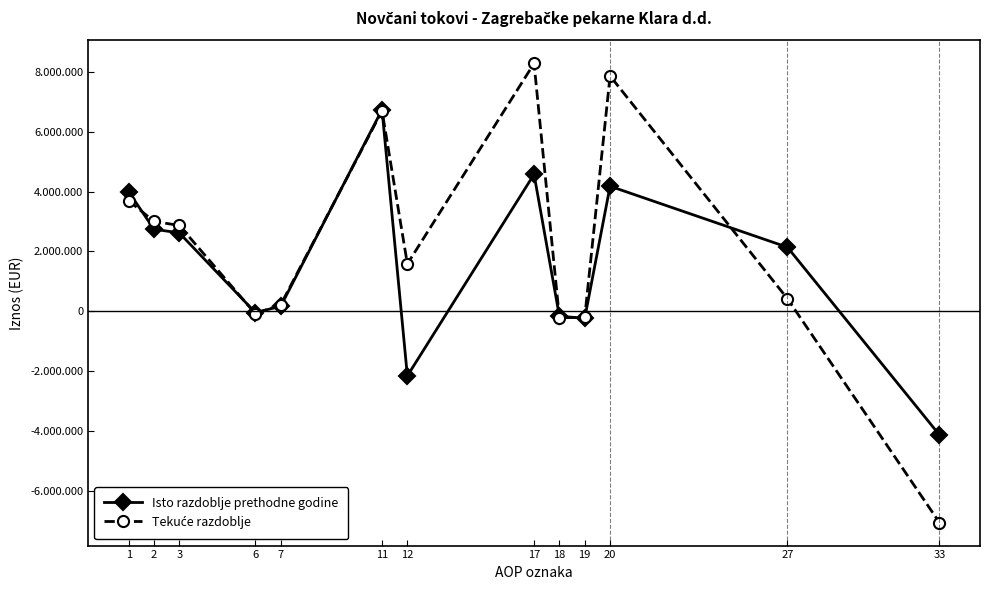

What is the difference between the maximum and second lowest values in the Isto razdoblje prethodne godine series?

8888290